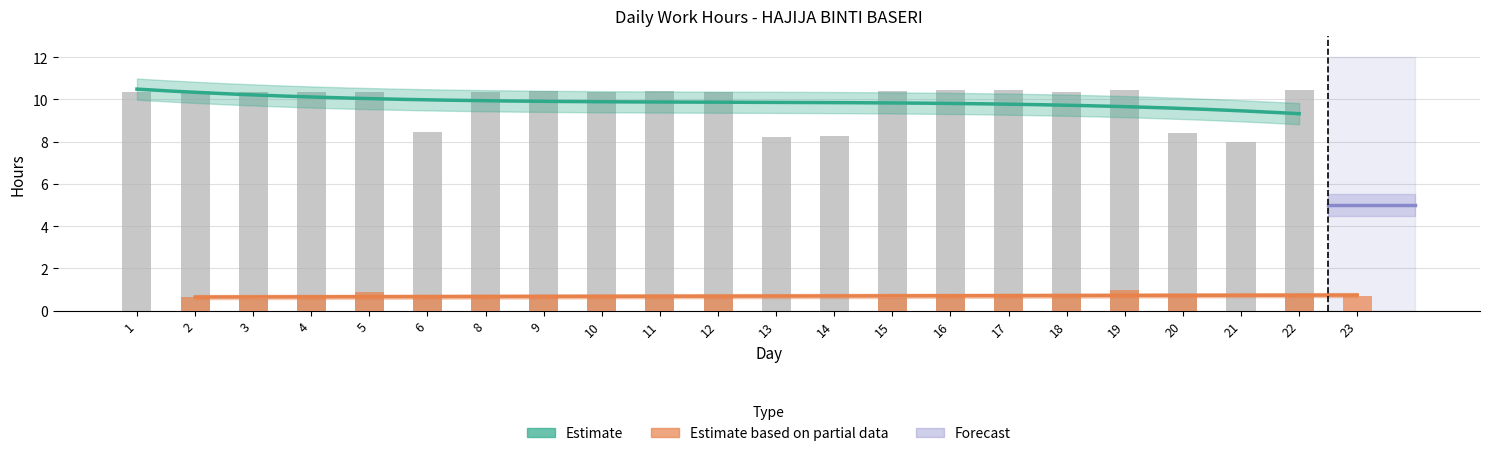

How many data points are above 10?

16